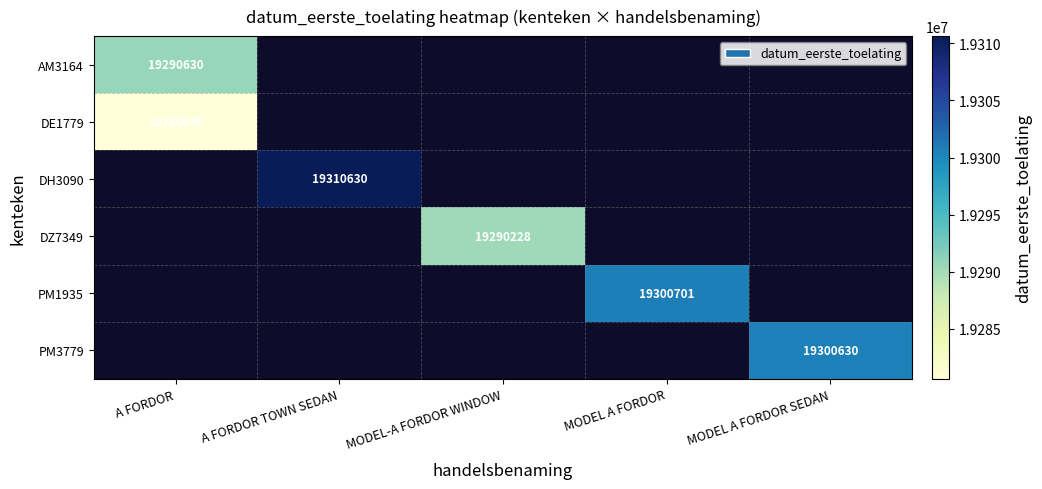

Which series has the widest spread of values?

AM3164